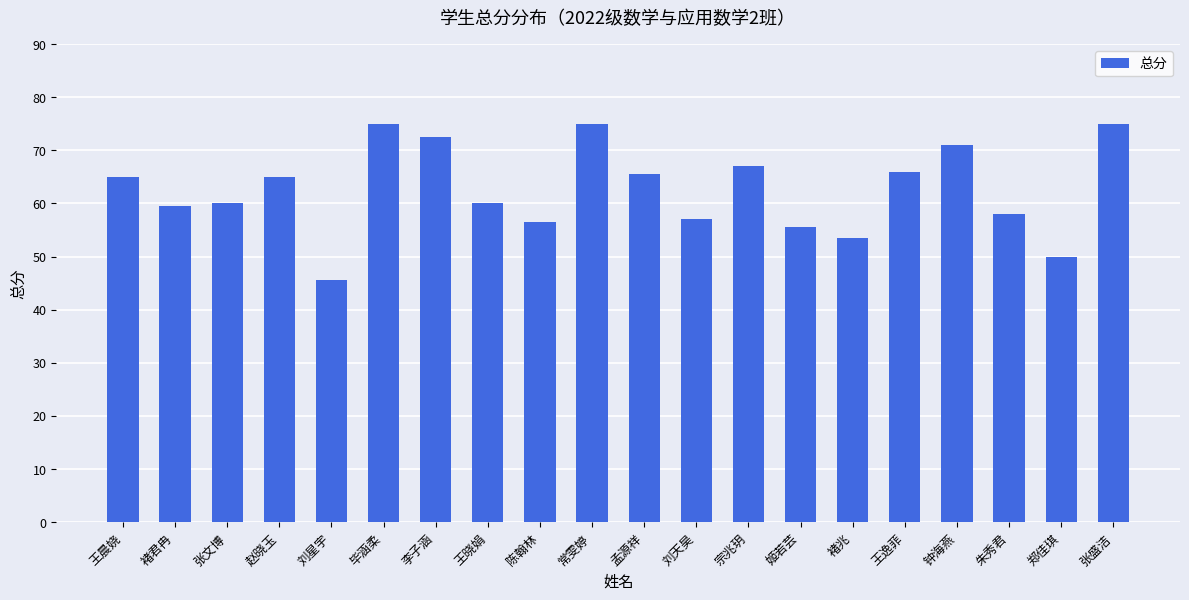

How many data points are less than 65?

10